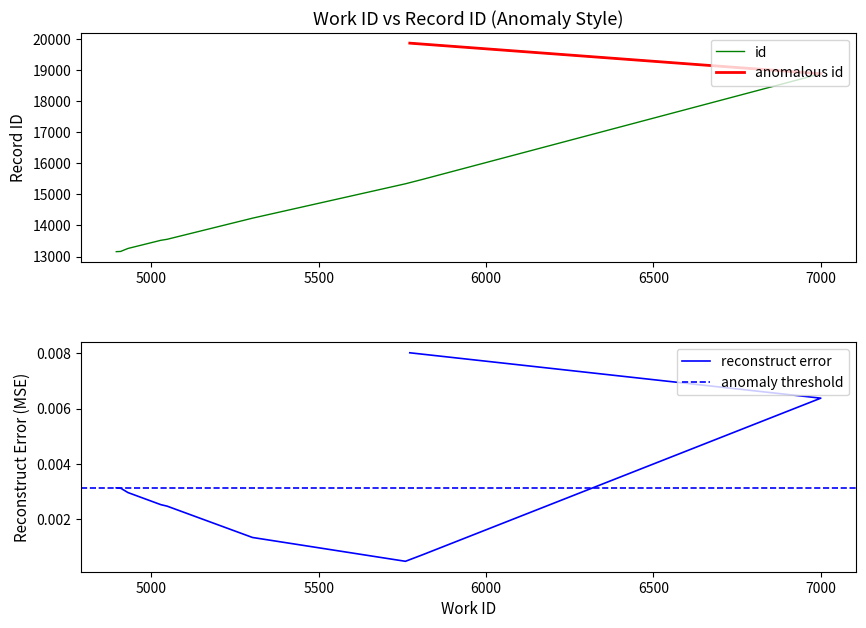

Reading left to right, list all the values displayed in this chart.

4895=13156	4908=13163	4930=13259	5028=13521	5047=13554	5302=14234	5759=15341	5810=15482	7000=18883	5772=19868